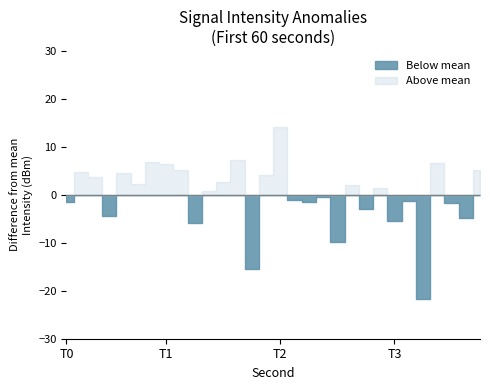

How many lines are shown in the chart?

1